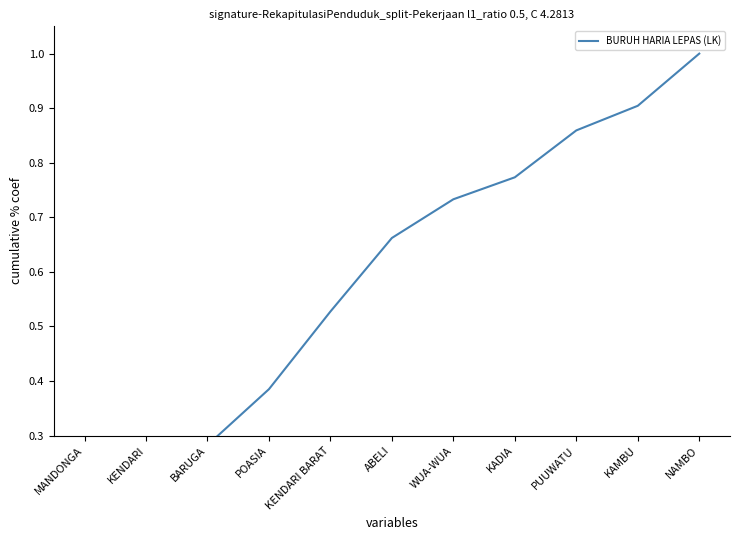

What is the value of the 2nd point from the left?

0.2